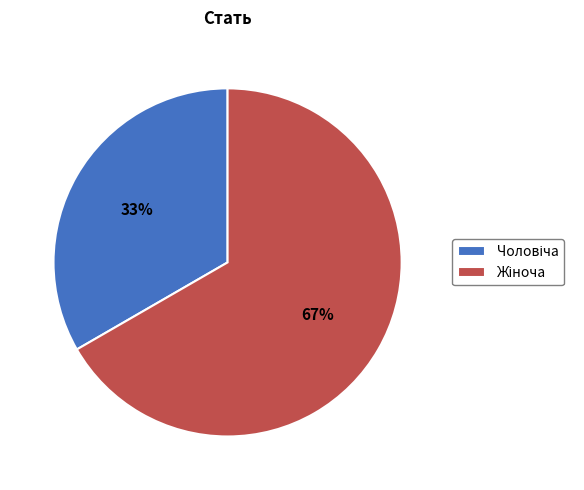

To the nearest percent, what is the average slice percentage?

50%